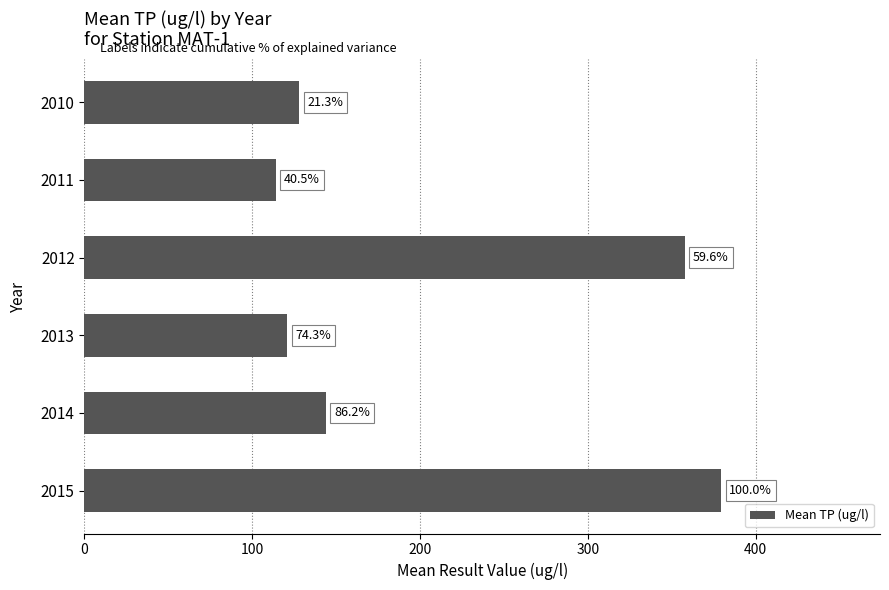

What is the sum of all values?

1243.4